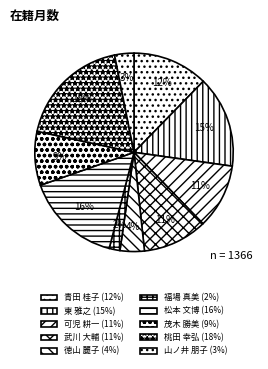

How many segments does this pie chart have?

10